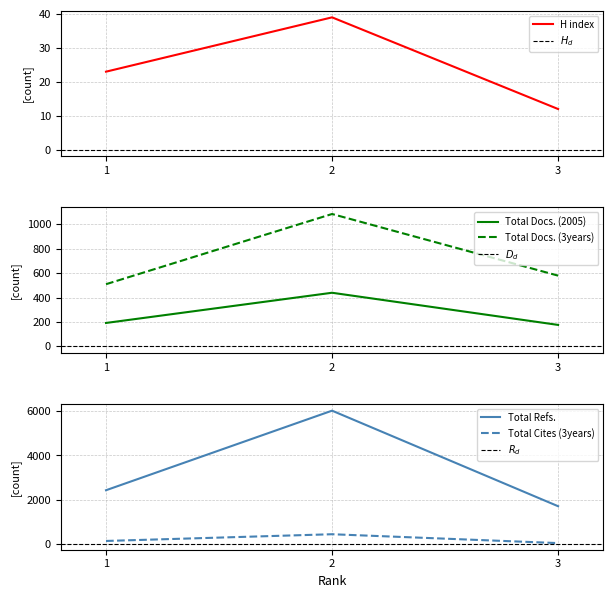

At which label does Total Docs. (3years) reach its peak?

2